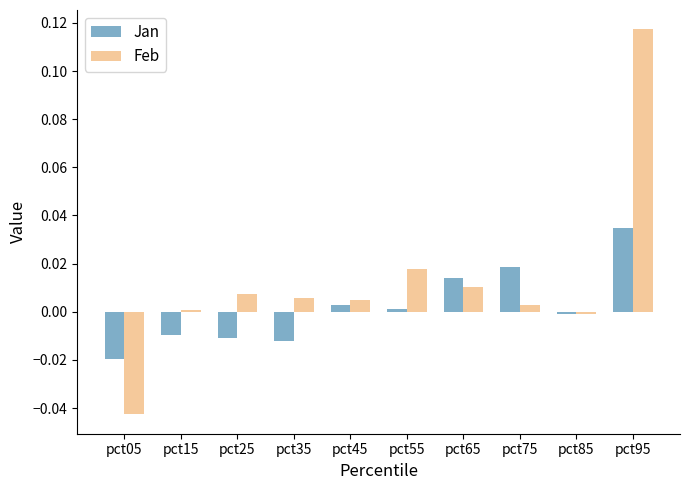

How many values in the Feb series are below 0?

2